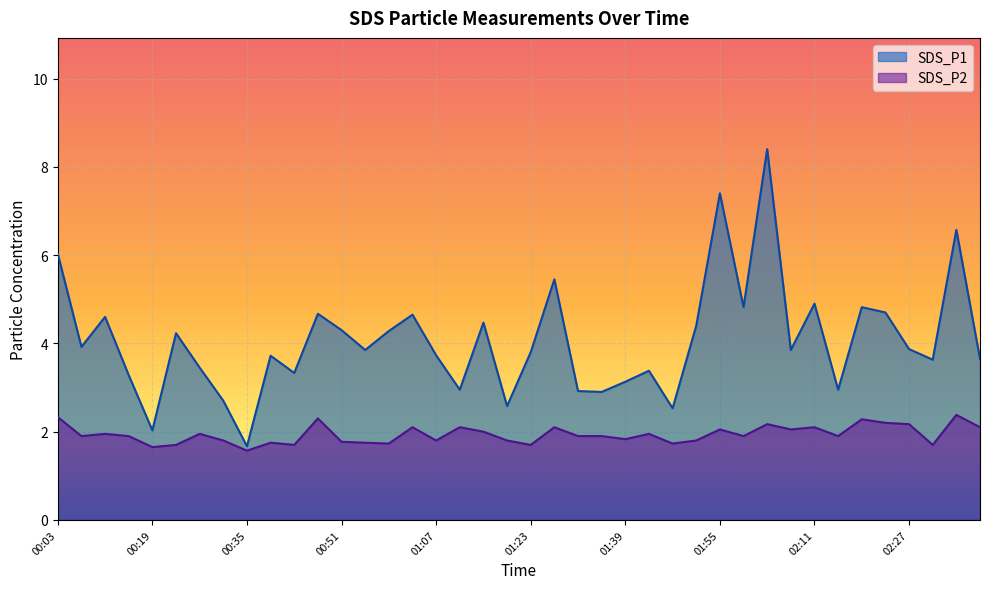

Does the chart display data point markers on the line(s)?

No